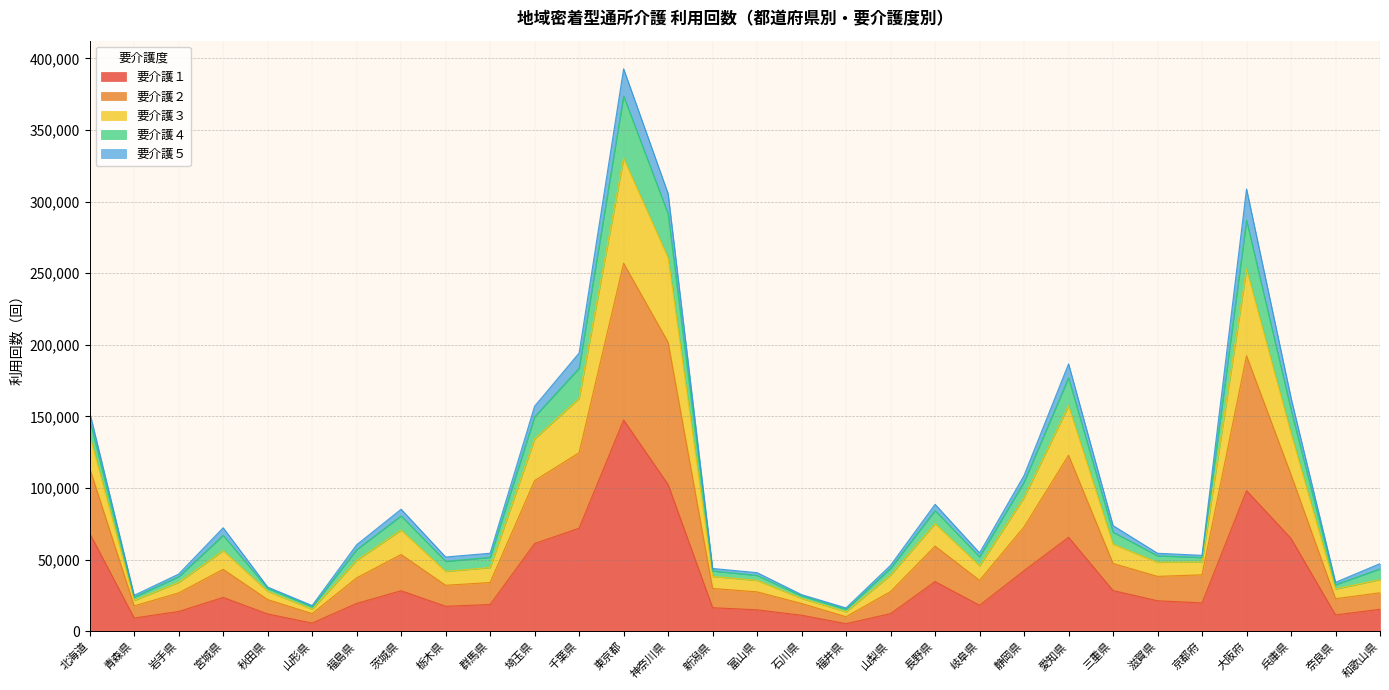

Which category has the highest value in the 要介護４ series?

東京都